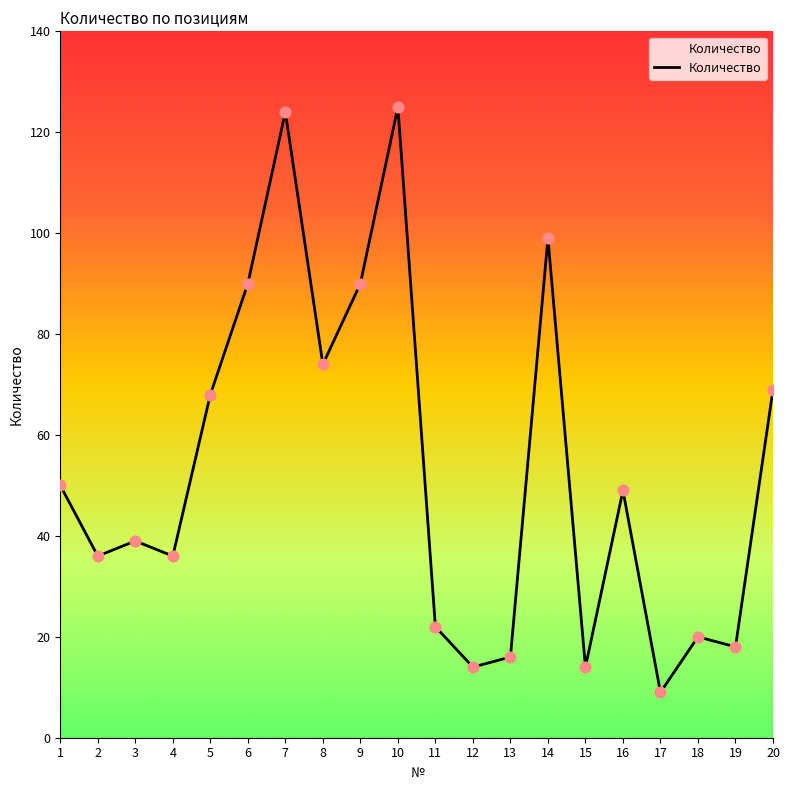

Which has a higher value, 19 or 4?

4